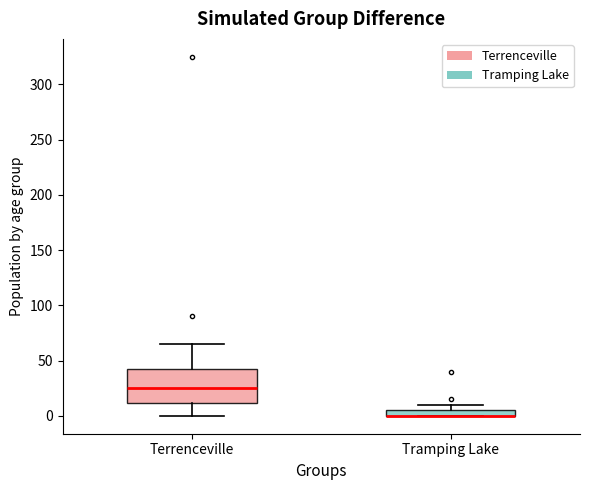

Comparing the boxes themselves (not the whiskers), which one is the tallest?

Terrenceville